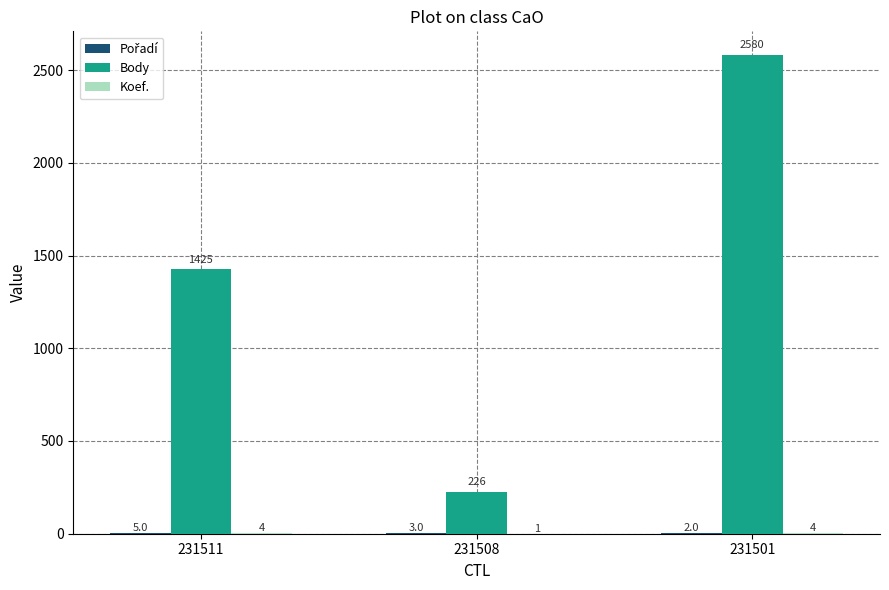

What is the maximum value shown in the chart?

2580